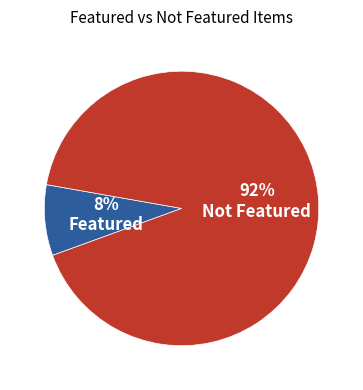

Is it true that Not Featured is 99% of the pie?

False